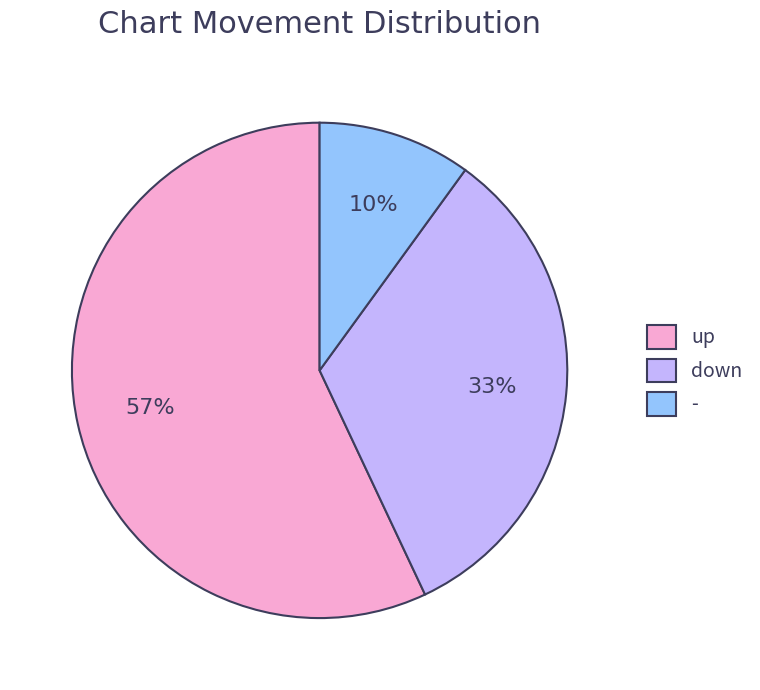

To the nearest percent, what is the difference between the - and down slice percentages?

23%